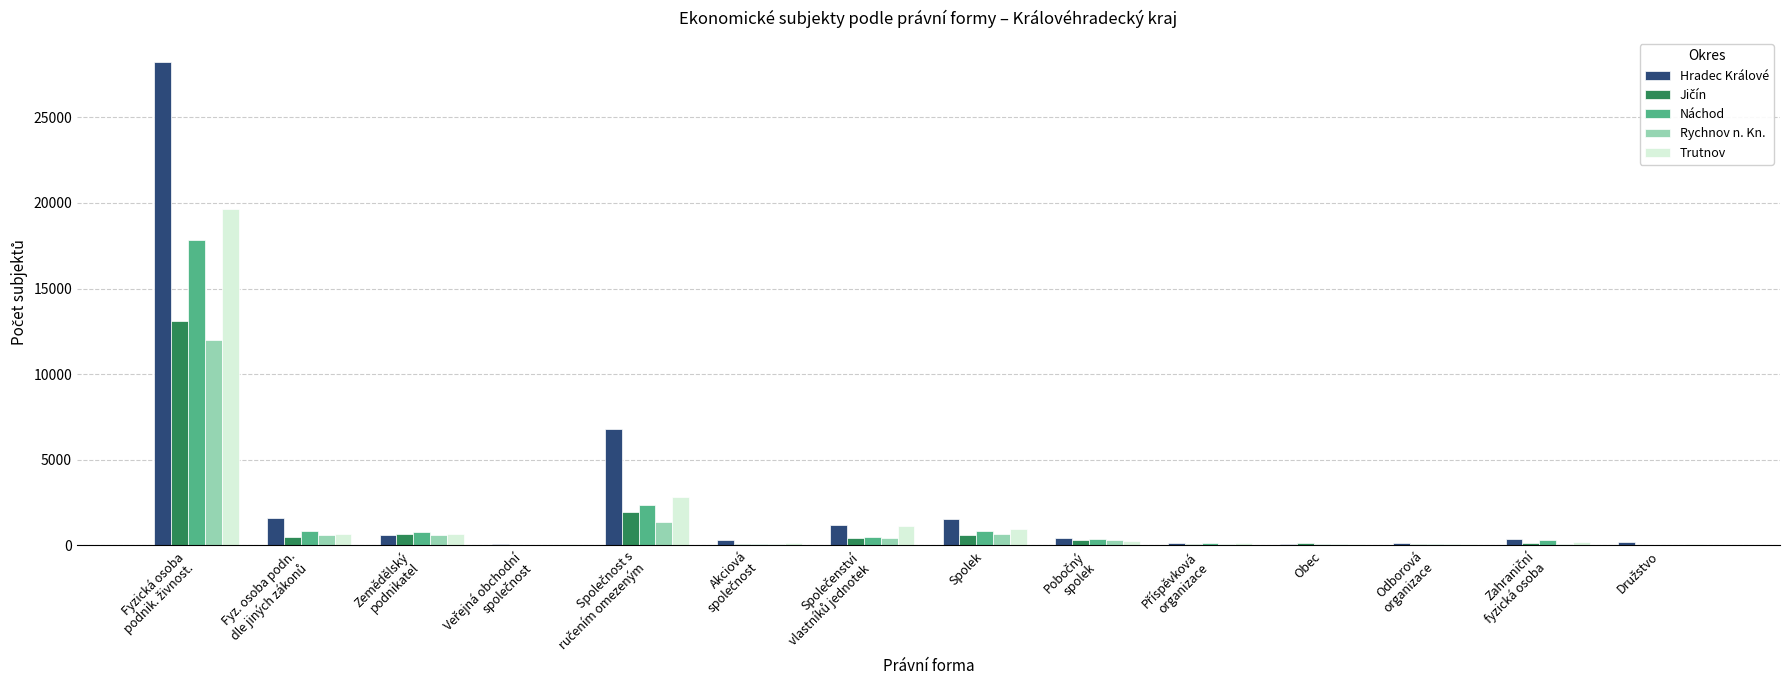

What is the greatest value displayed?

28215